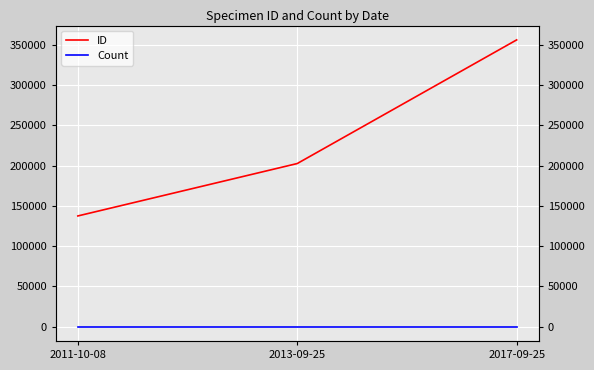

Is the value of ID at 2011-10-08 greater than the value of Count at 2013-09-25?

Yes